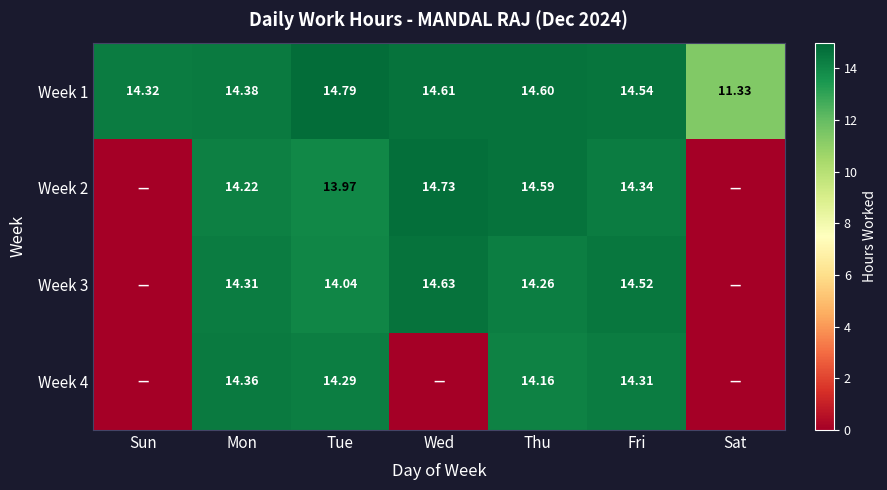

What is the difference between the Week 2 values at Tue and Thu?

0.6